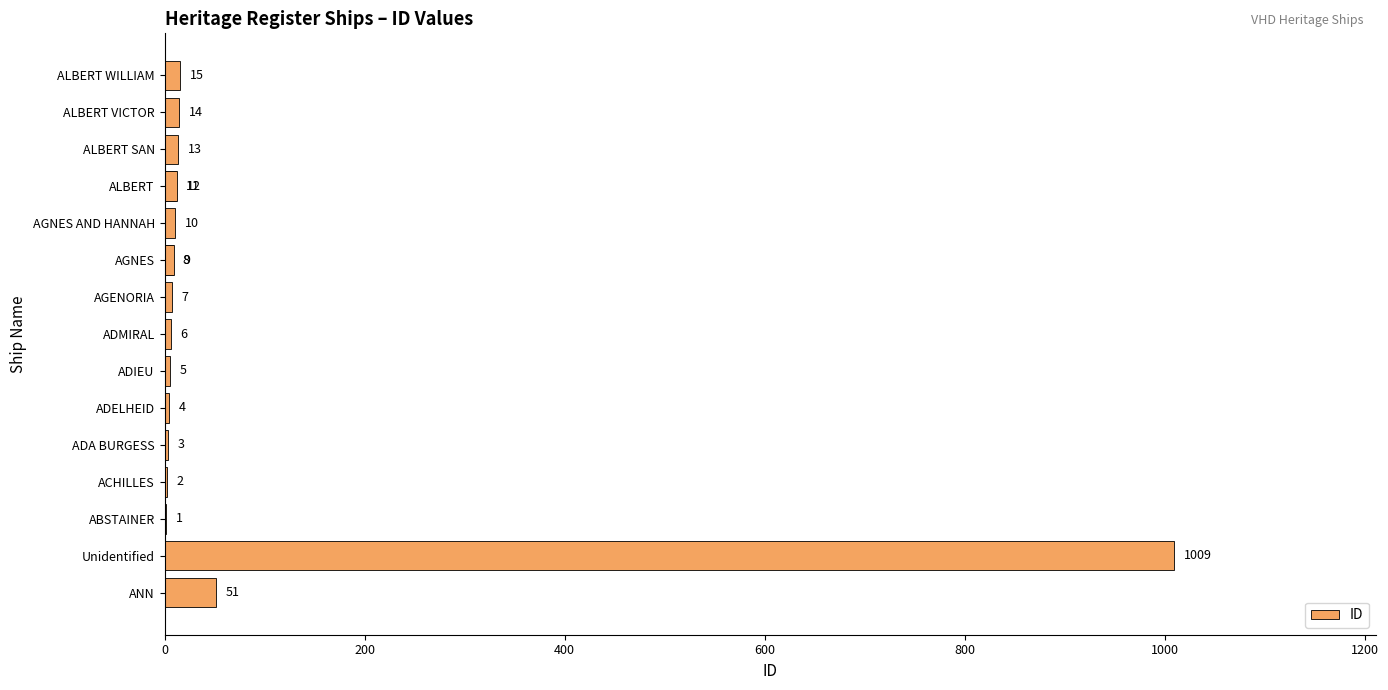

The value at 1400 is 4. True or false?

False